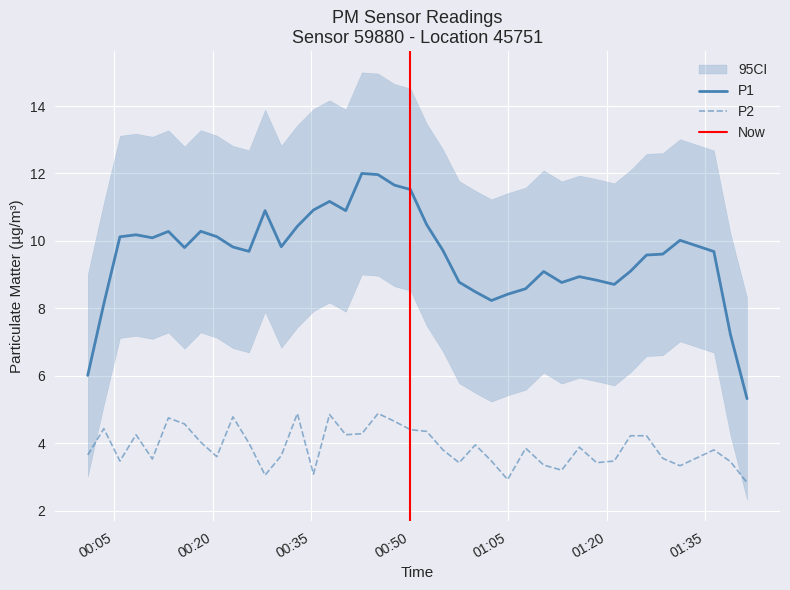

True or false: P2 and P1 cross at least once.

False